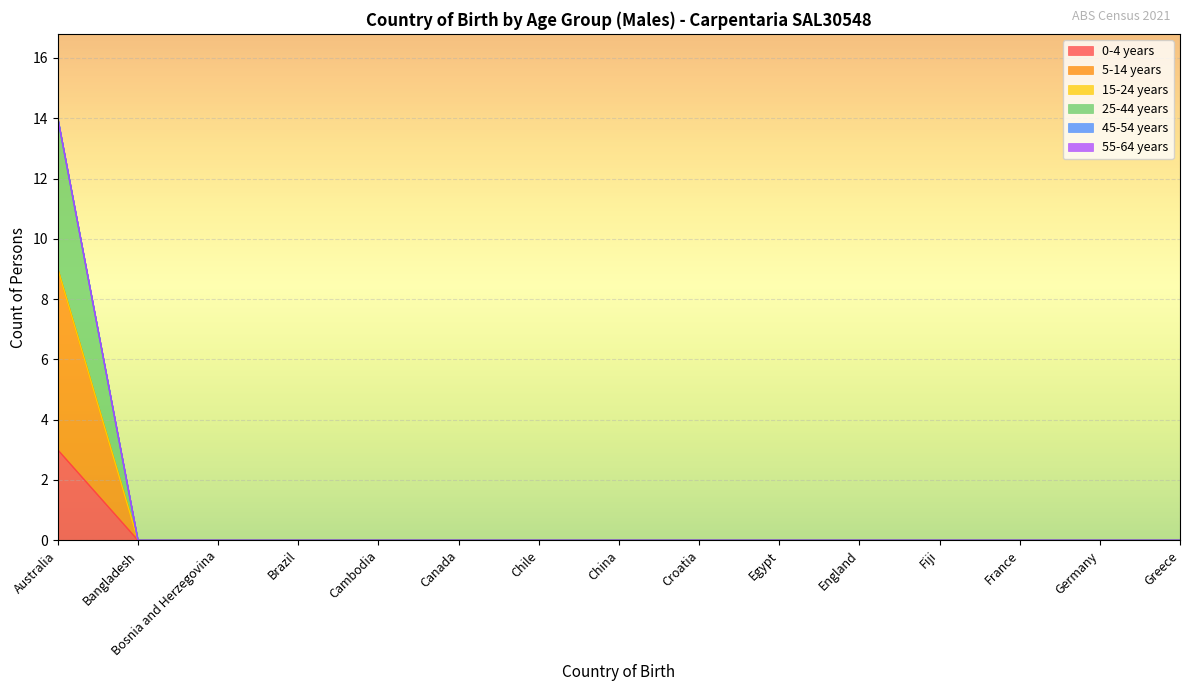

Is the value of 0-4 years at Brazil greater than the value of 25-44 years at Bangladesh?

No